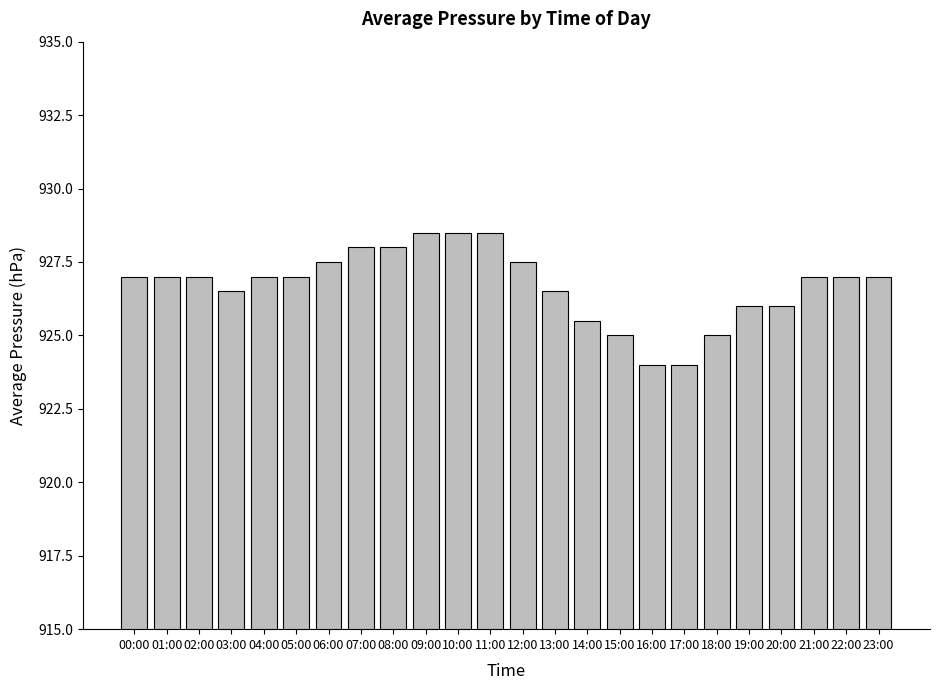

What is the change in value from 03:00 to 07:00?

+1.5